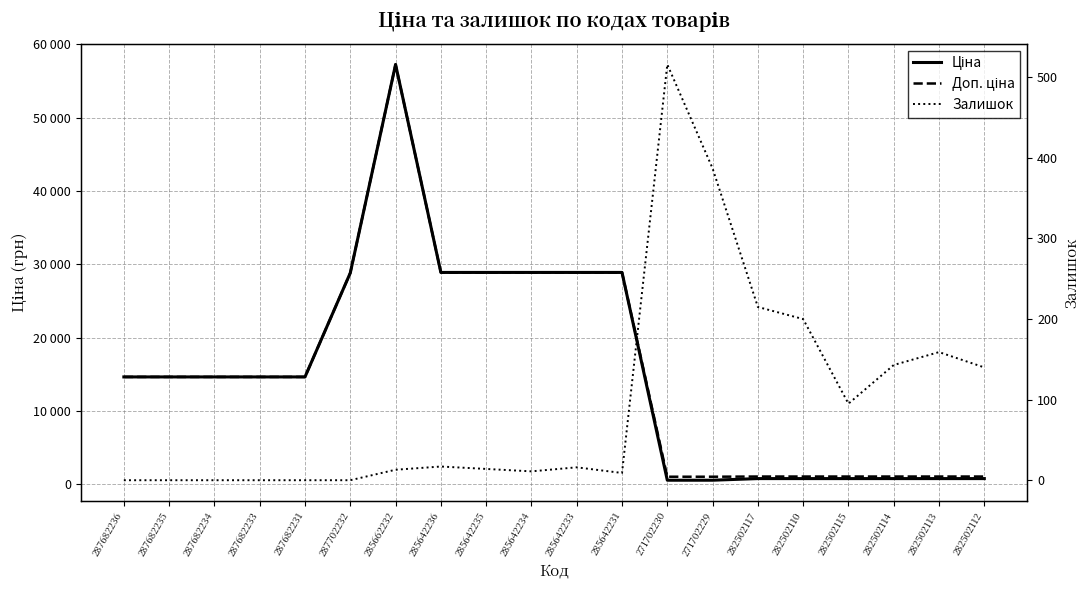

Is this an area chart (filled region under the line)?

No